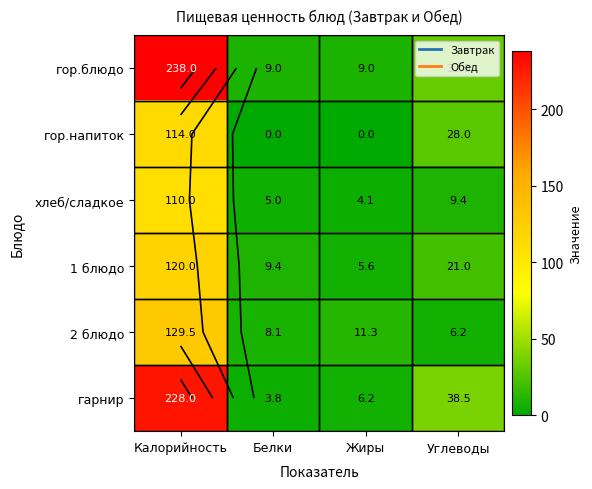

What is the greatest value displayed?

238.0